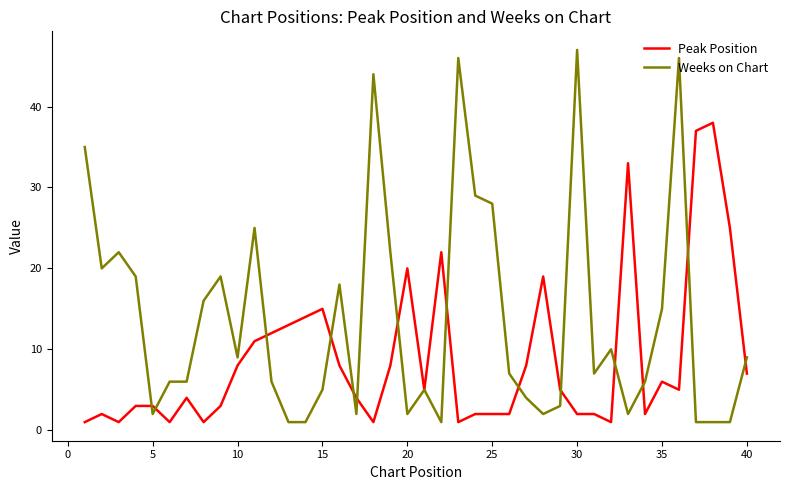

Rank the series by their maximum value, from lowest to highest.

Peak Position, Weeks on Chart